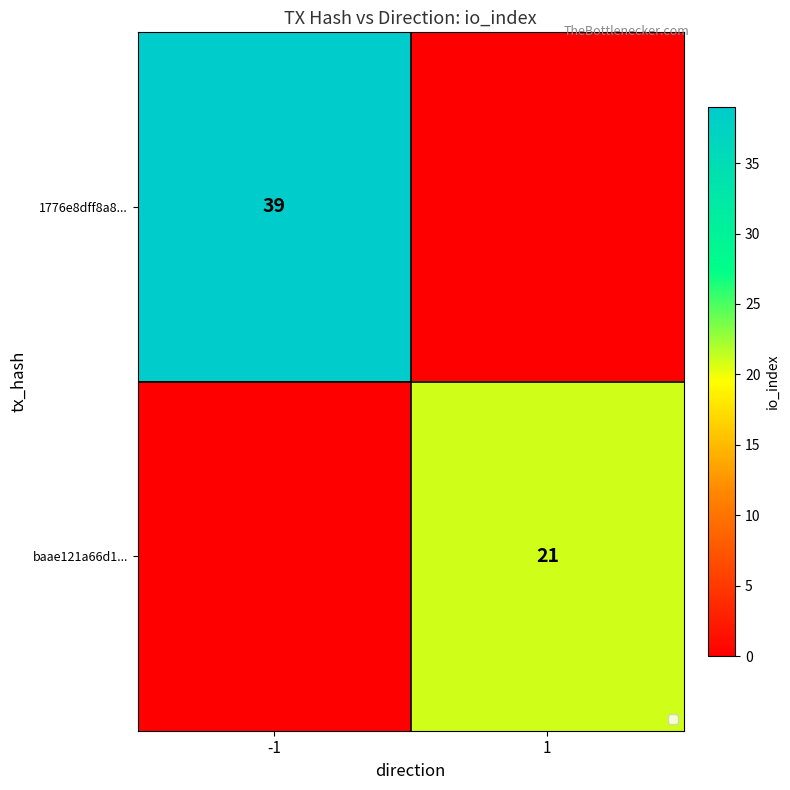

How many series are shown in this chart?

2